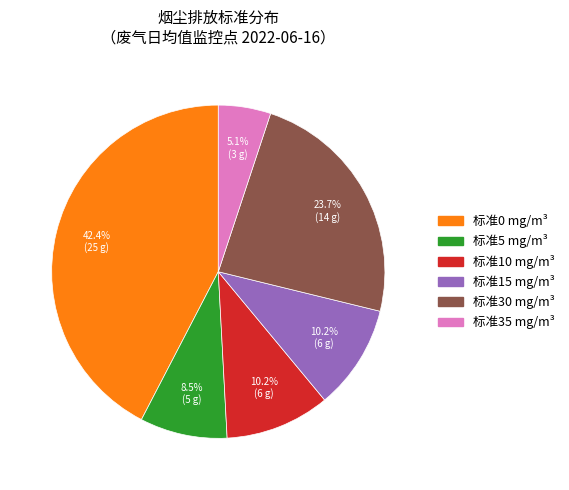

Which category has the biggest portion of the pie?

标准0 mg/m³